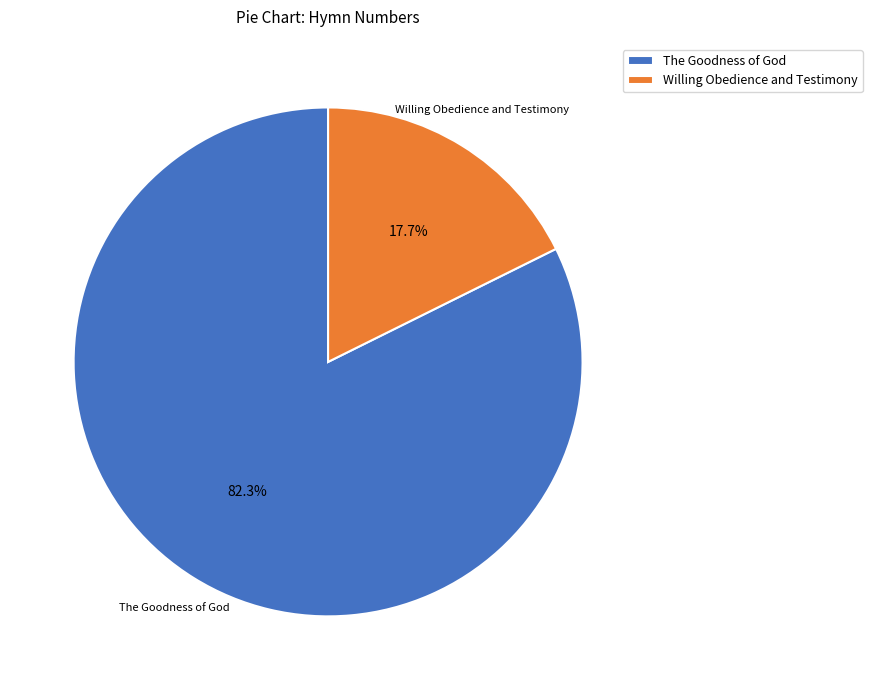

How many segments does this pie chart have?

2